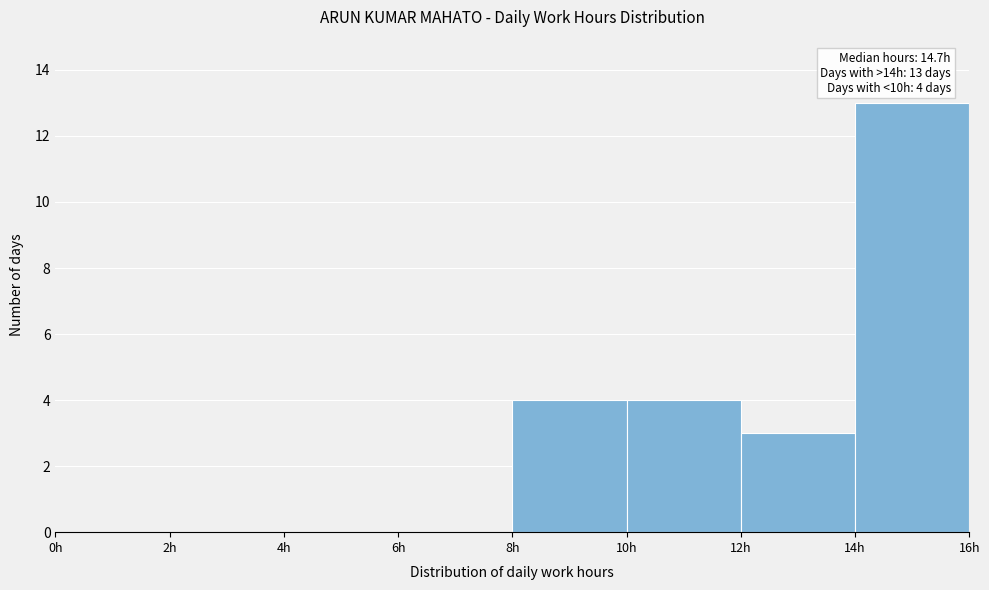

Over which range of the x-axis is the bar tallest?

14 to 16